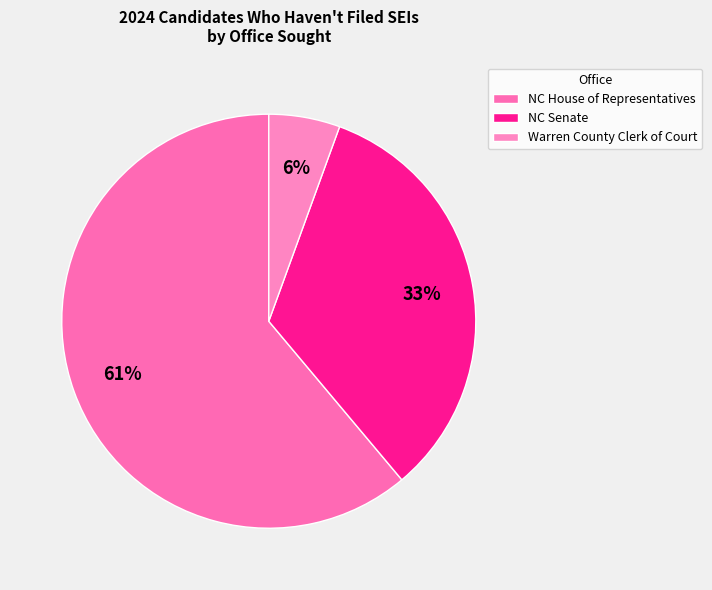

Is there any slice that represents more than half of the pie?

Yes